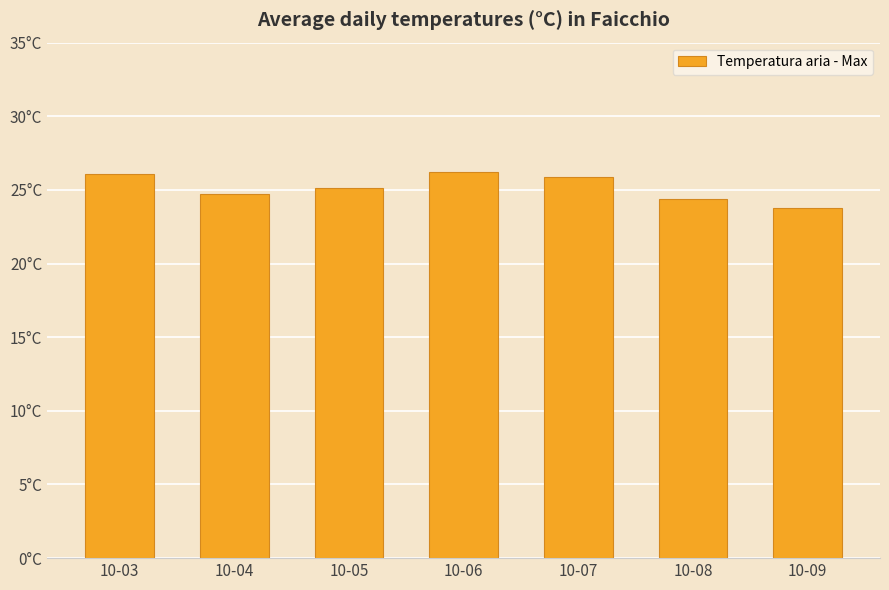

Does the chart contain any negative values?

No